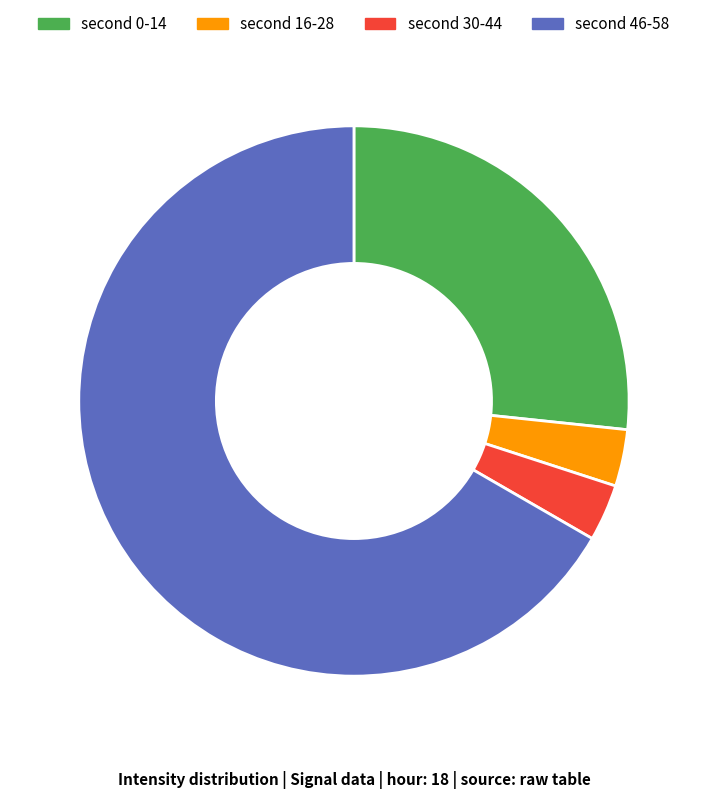

Which category accounts for the majority?

second 46-58